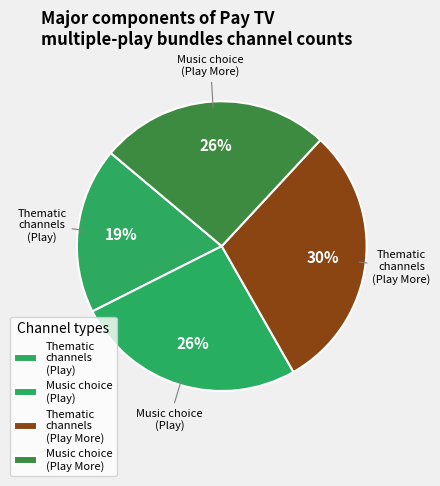

To the nearest percent, what is the average slice percentage?

25%